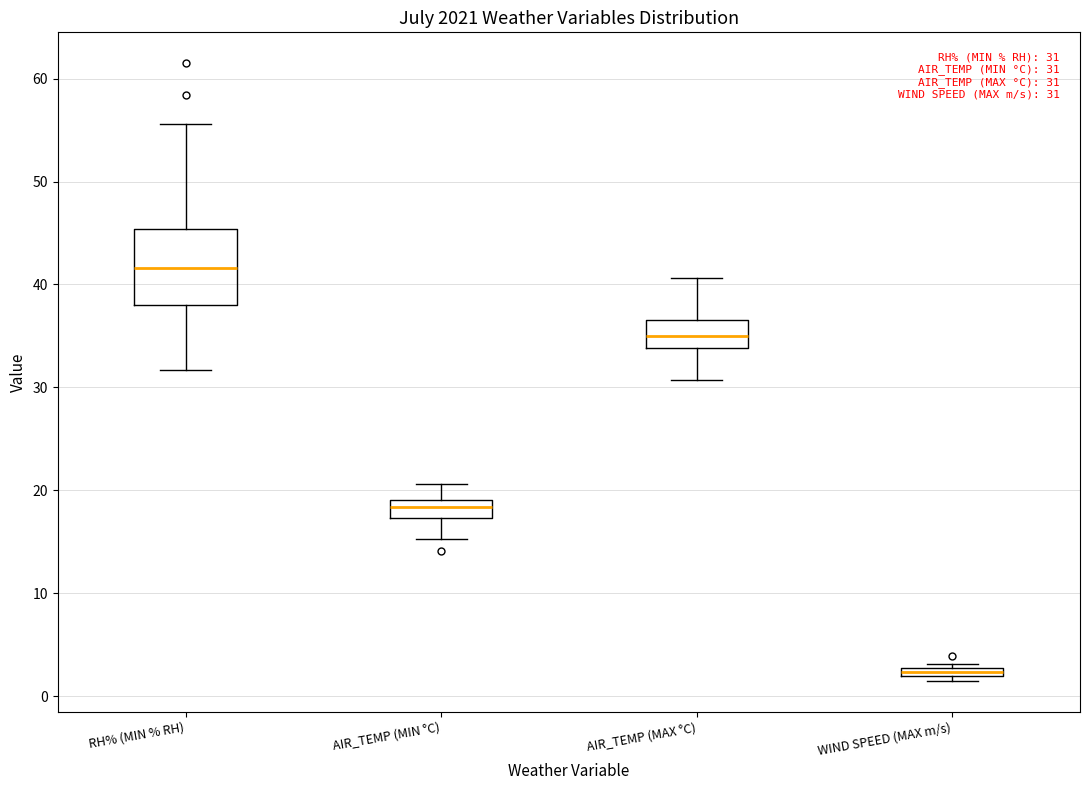

Which box has the highest median line?

RH% (MIN % RH)